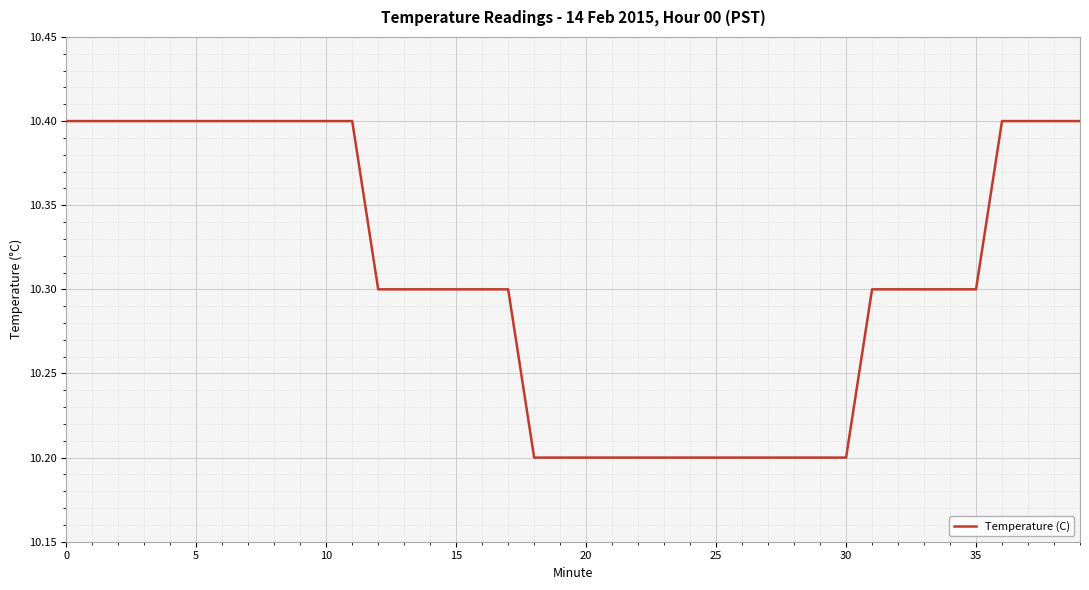

Is this an area chart (filled region under the line)?

No